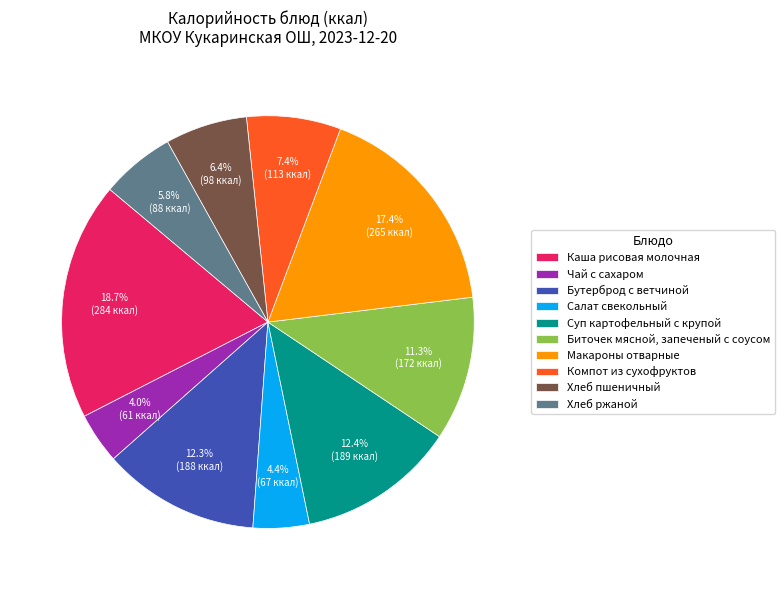

To the nearest percent, what is the difference between the largest and smallest slice percentages?

15%